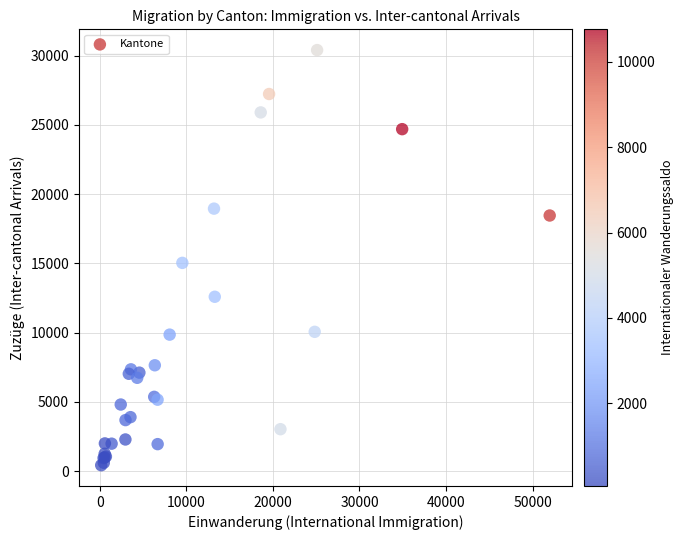

What Y value in the scatter plot is closest to 15413?

15036